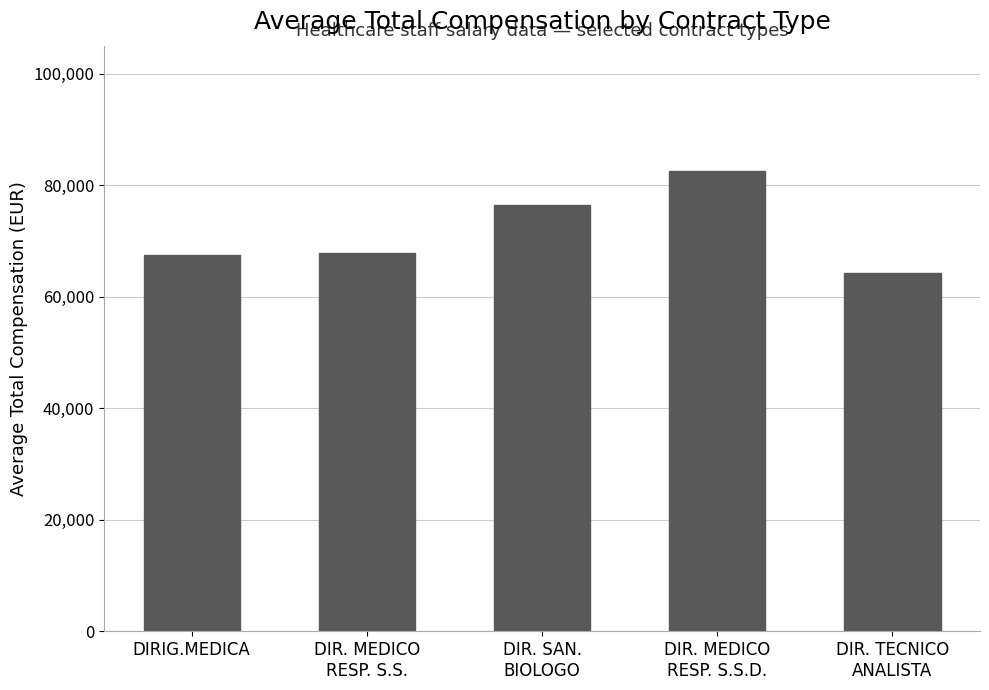

What is the change in value from DIRIG.MEDICA to DIR. TECNICO
ANALISTA?

-3199.9